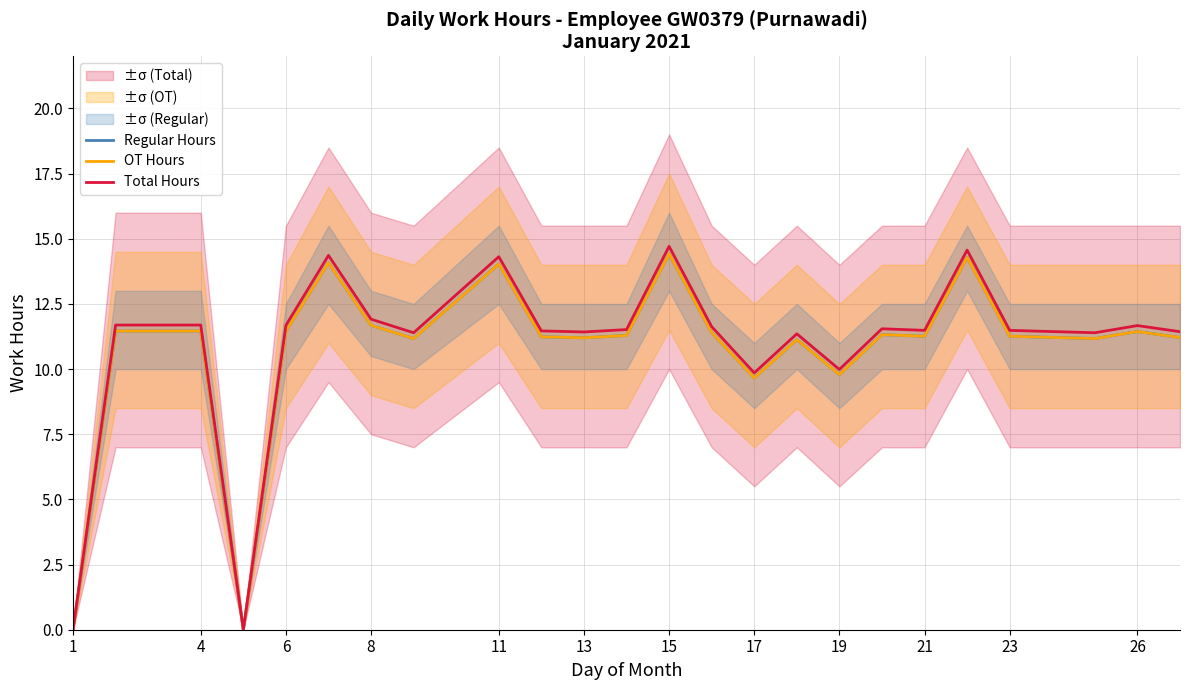

In Regular Hours, how many points are higher than both neighbors (excluding endpoints)?

7